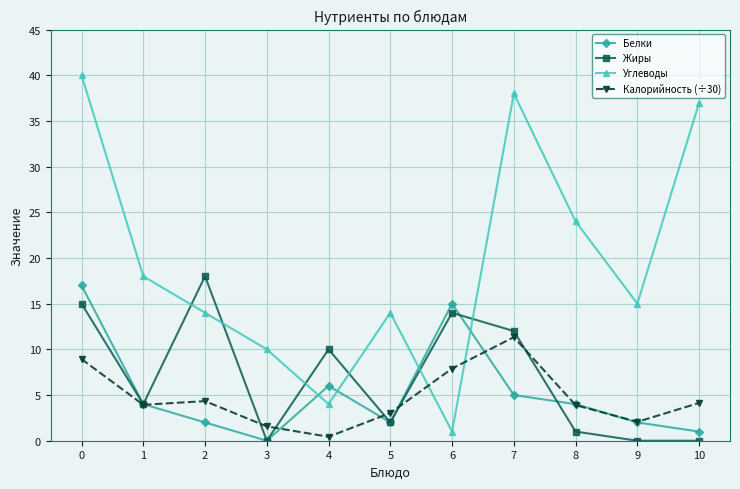

What is the difference between the maximum and minimum values in the Калорийность (÷30) series?

10.9